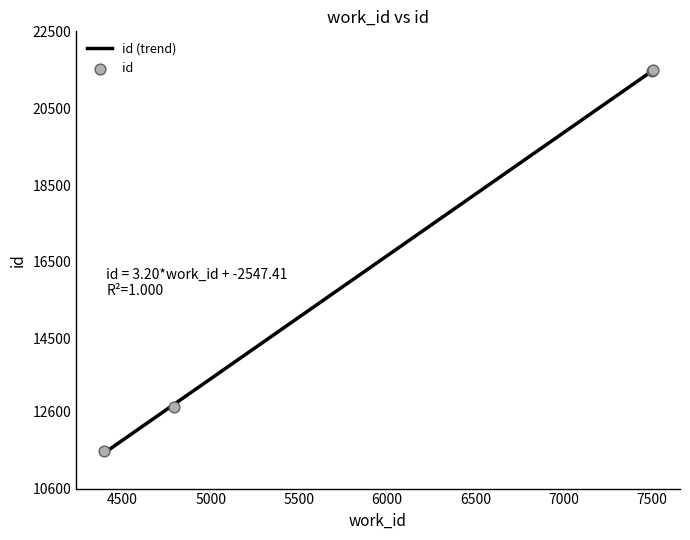

Between 7505 and 4393, which is larger?

7505